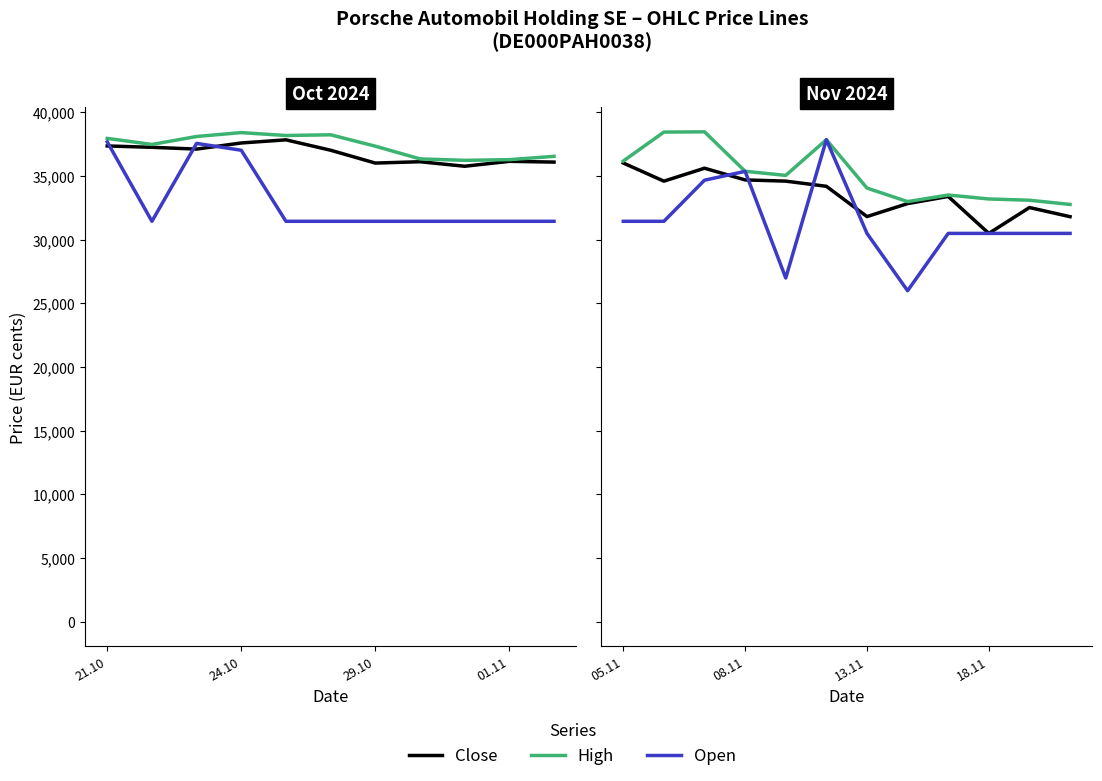

In Open, how many points are lower than both neighbors (excluding endpoints)?

2